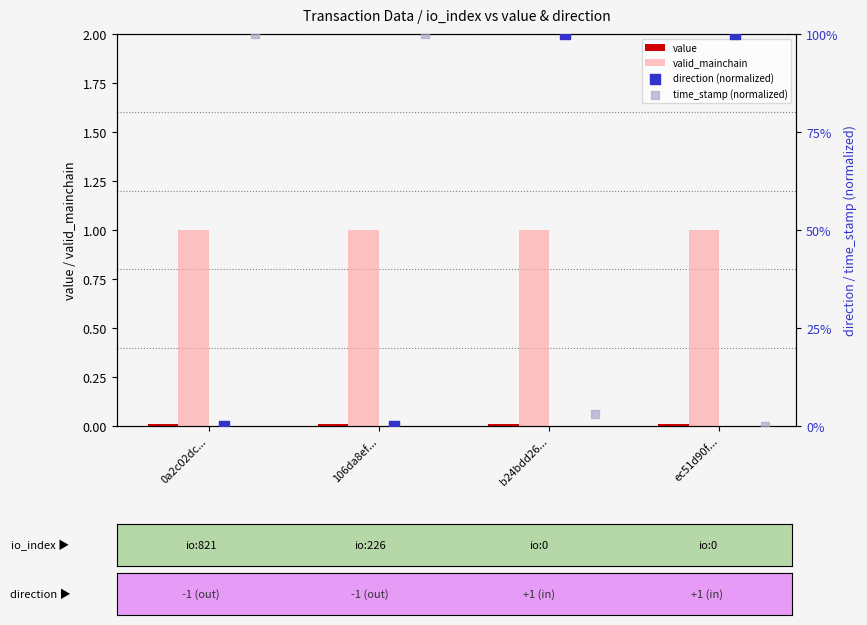

What are all the series names shown in the legend?

value, valid_mainchain, direction (normalized), time_stamp (normalized)